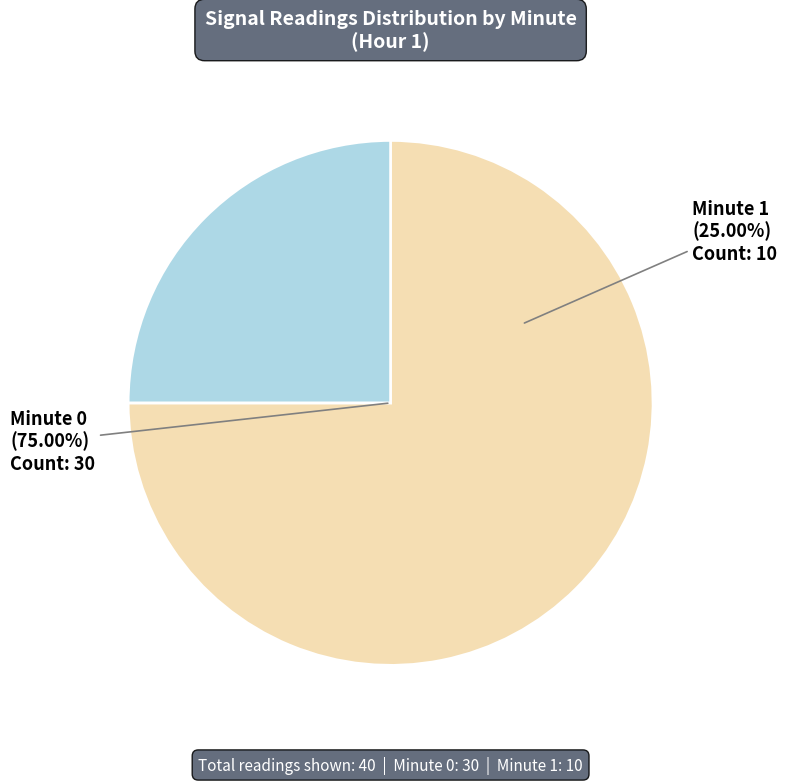

Between Hour 1, Minute 0 and Hour 1, Minute 1, which is larger?

Hour 1, Minute 0